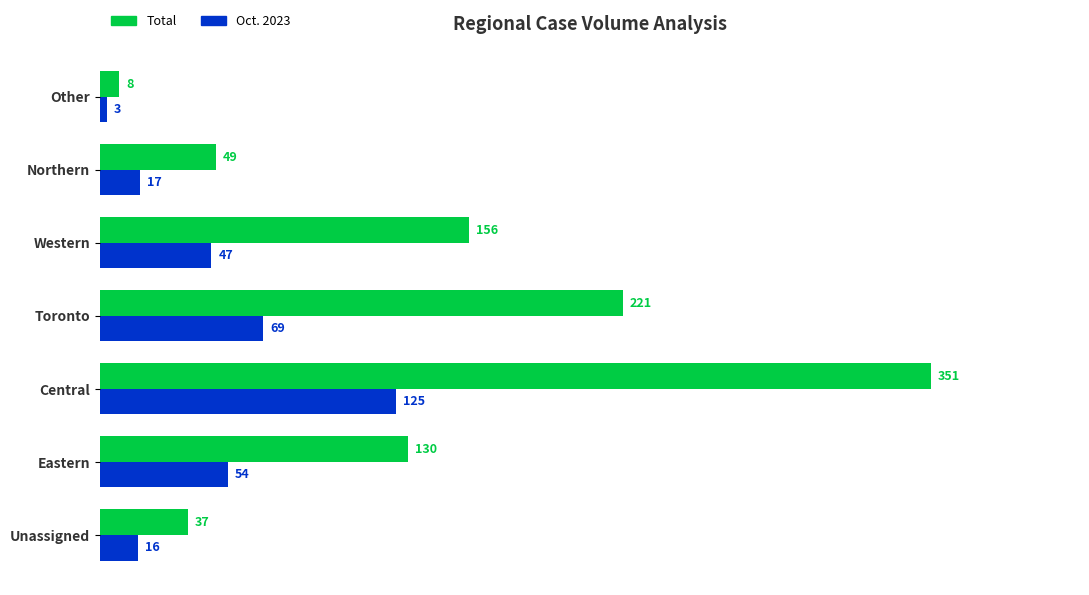

What is the total value across all series at Eastern?

184